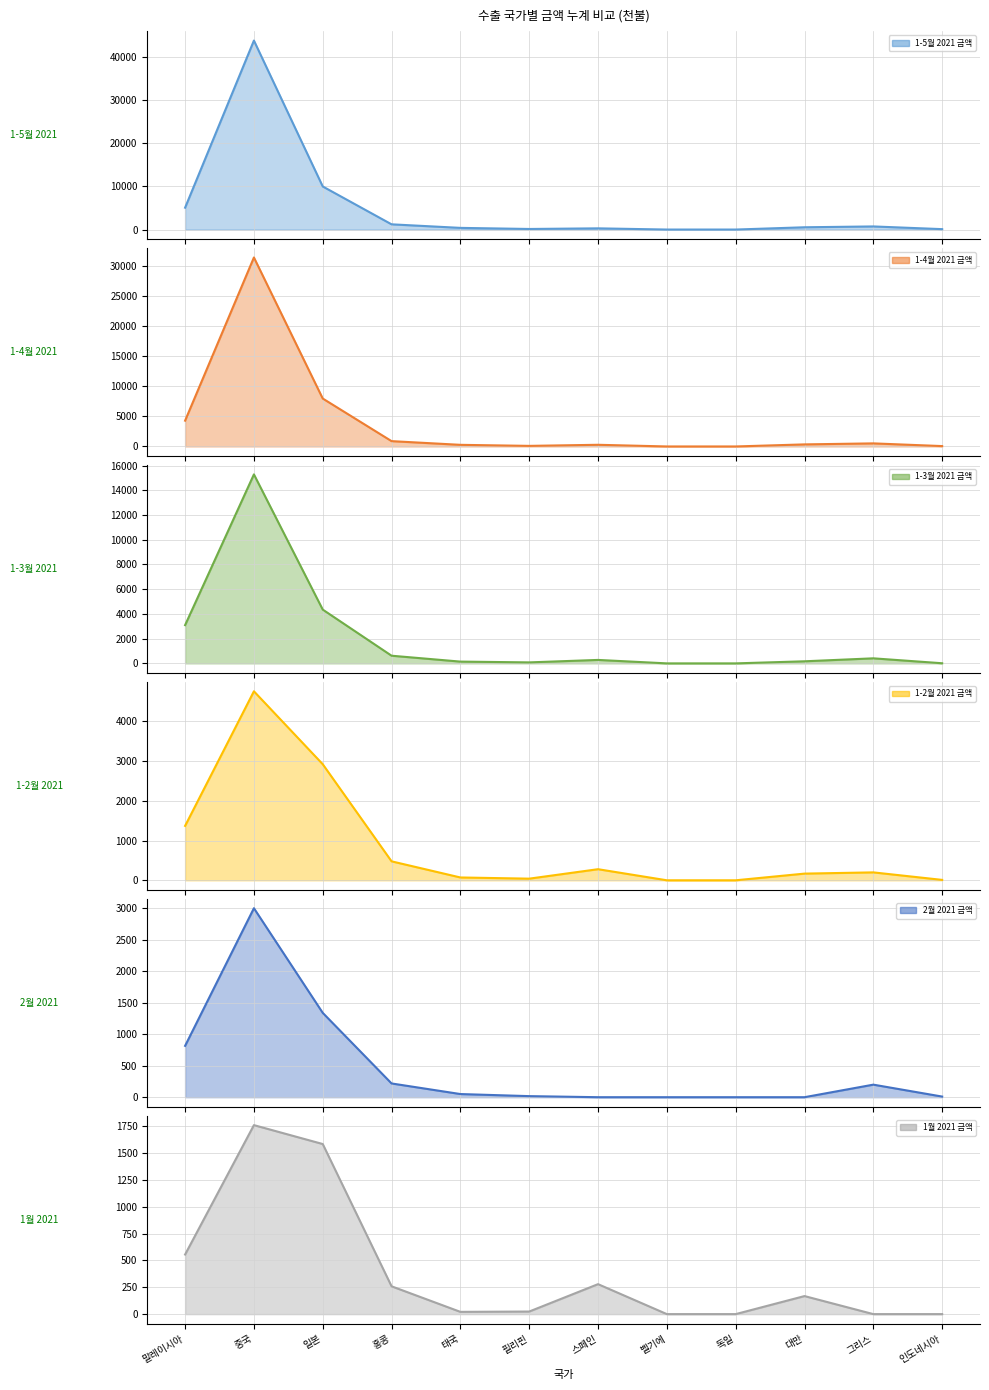

True or false: 1월 2021 금액 and 1-4월 2021 금액 intersect in this chart.

False